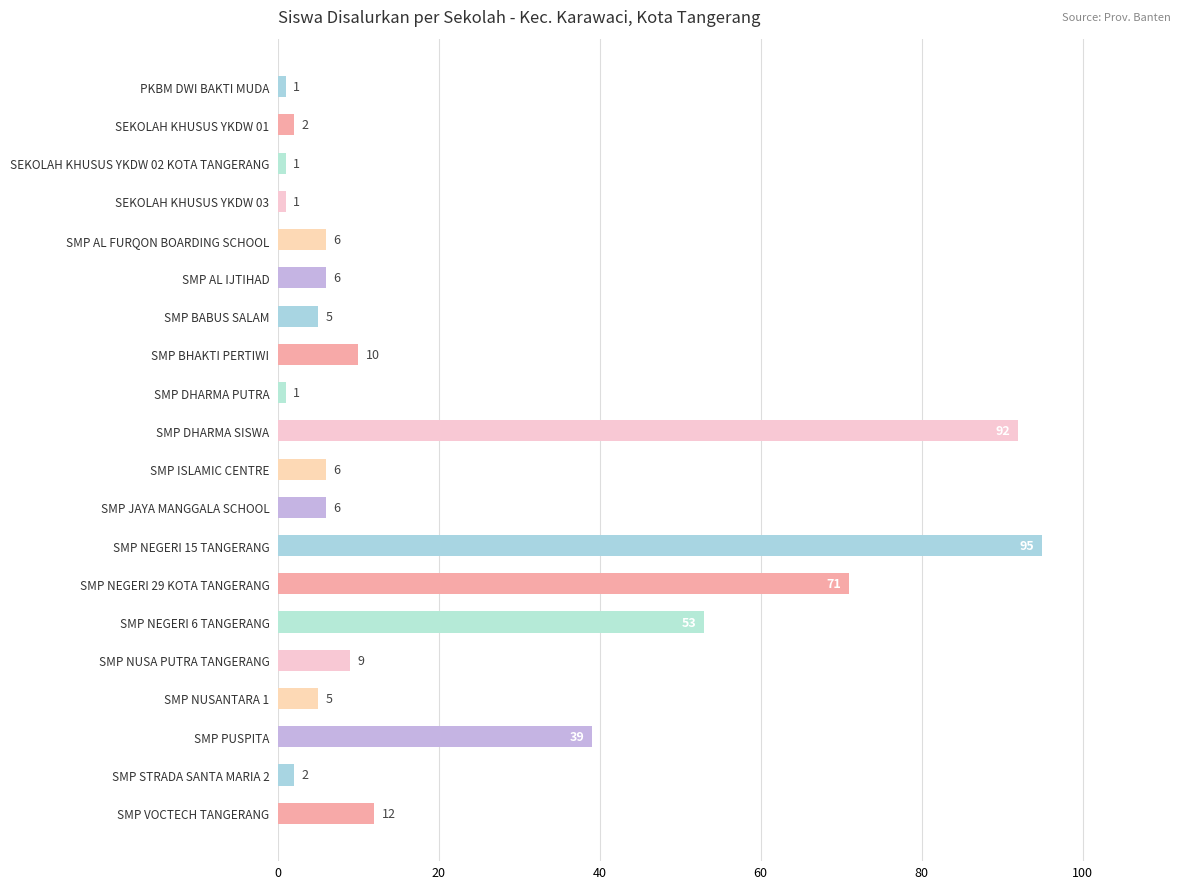

What is the value of the 18th bar from the top?

39